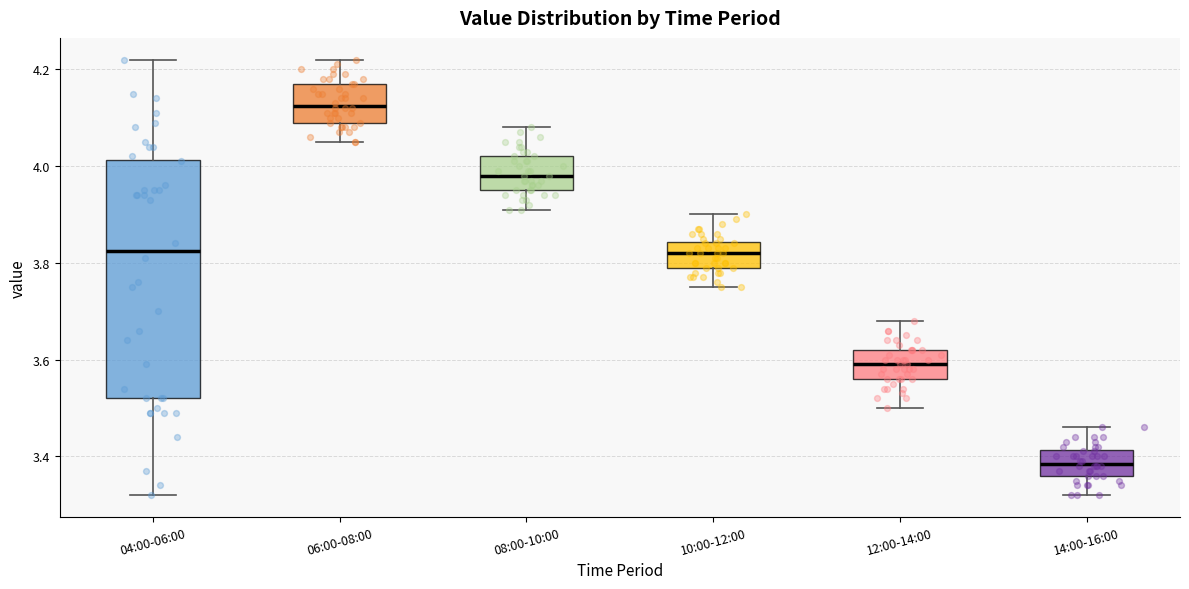

Where does the median line of the box for 14:00-16:00 sit on the y-axis? The values are not printed on the chart, so give them approximately, as read against the axis.

3.38